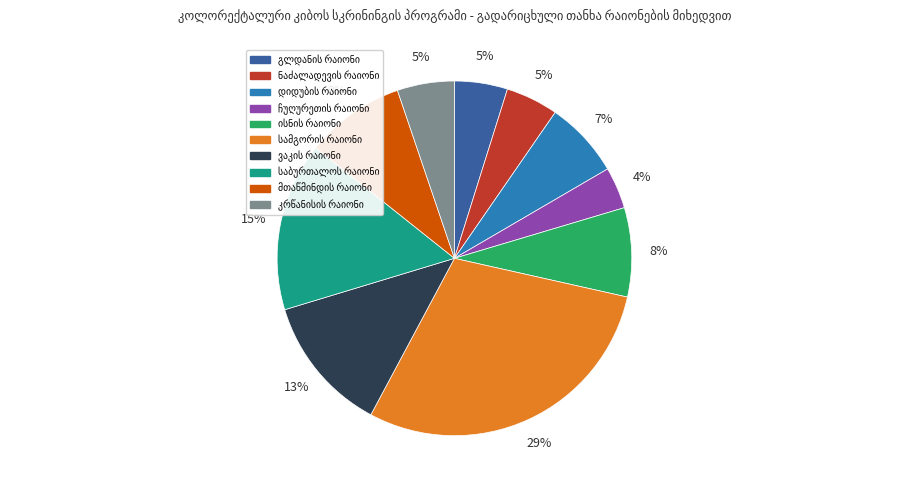

Is there any slice that represents more than half of the pie?

No